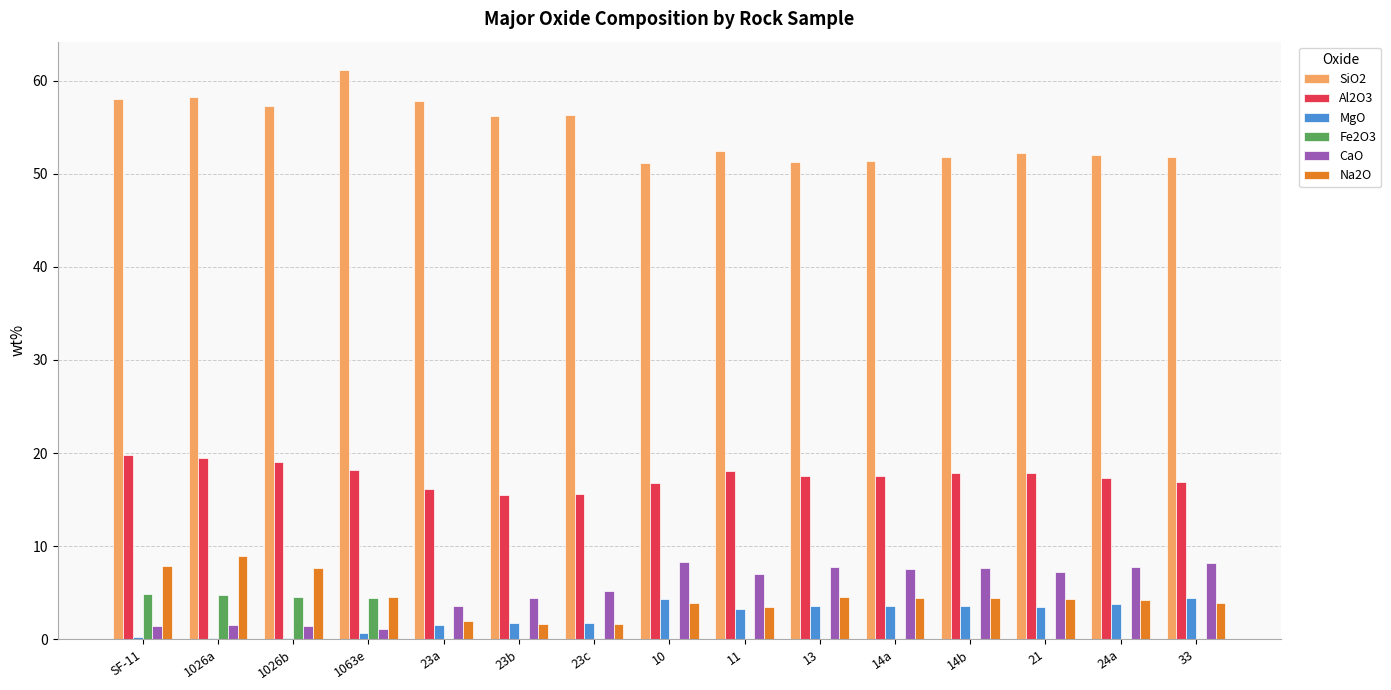

Which series has the largest total across all categories?

SiO2